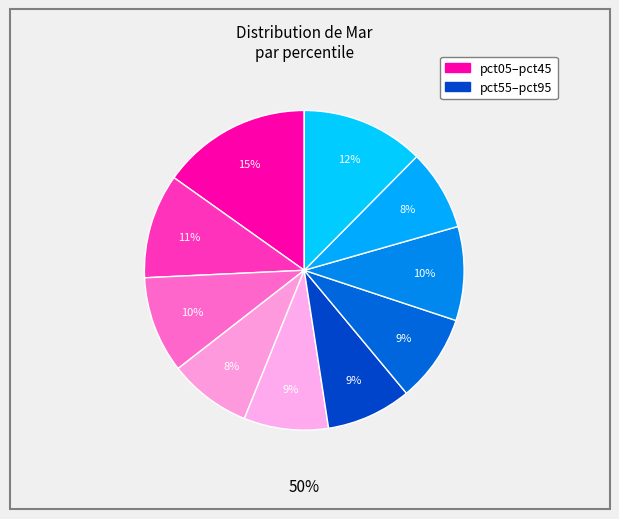

To the nearest percent, what is the combined percentage of pct25 and pct85?

18%